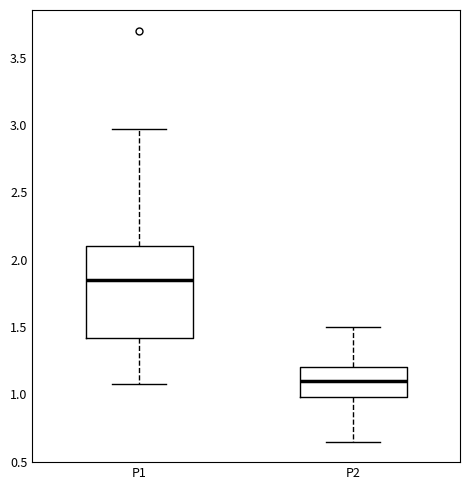

Where does the upper whisker of the box for P1 end on the y-axis? The values are not printed on the chart, so give them approximately, as read against the axis.

2.95